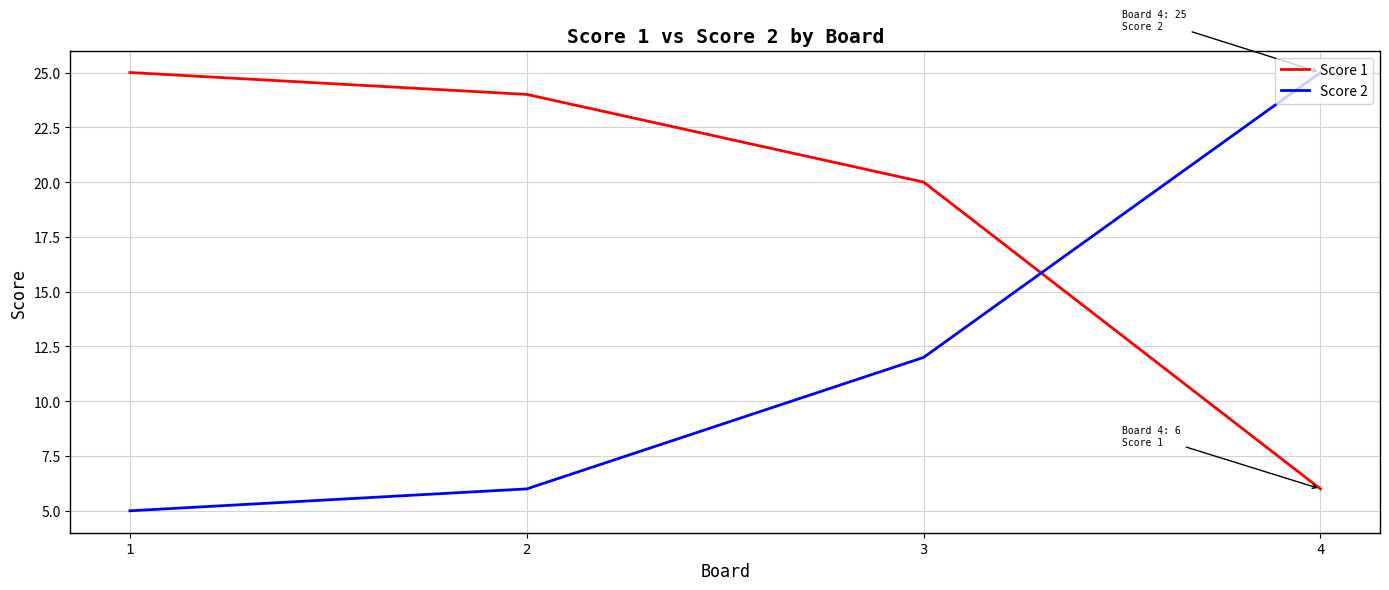

At how many categories does at least one series exceed 17?

4